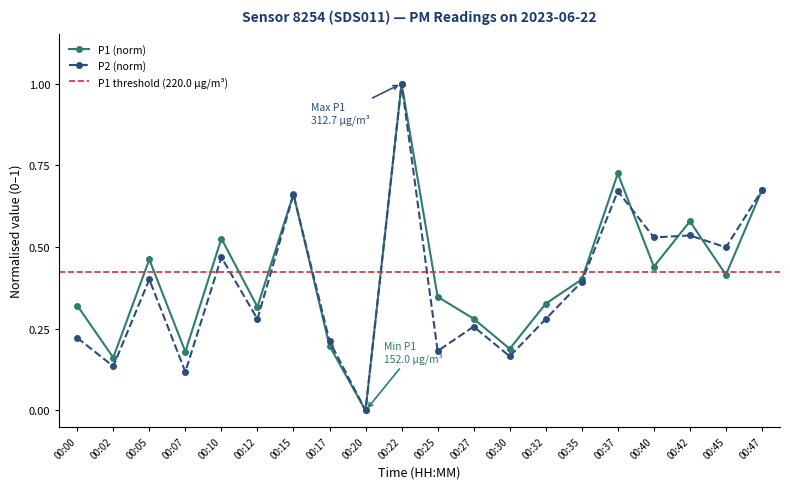

What is the sum of the P1 values at 00:02 and 00:37?

0.9